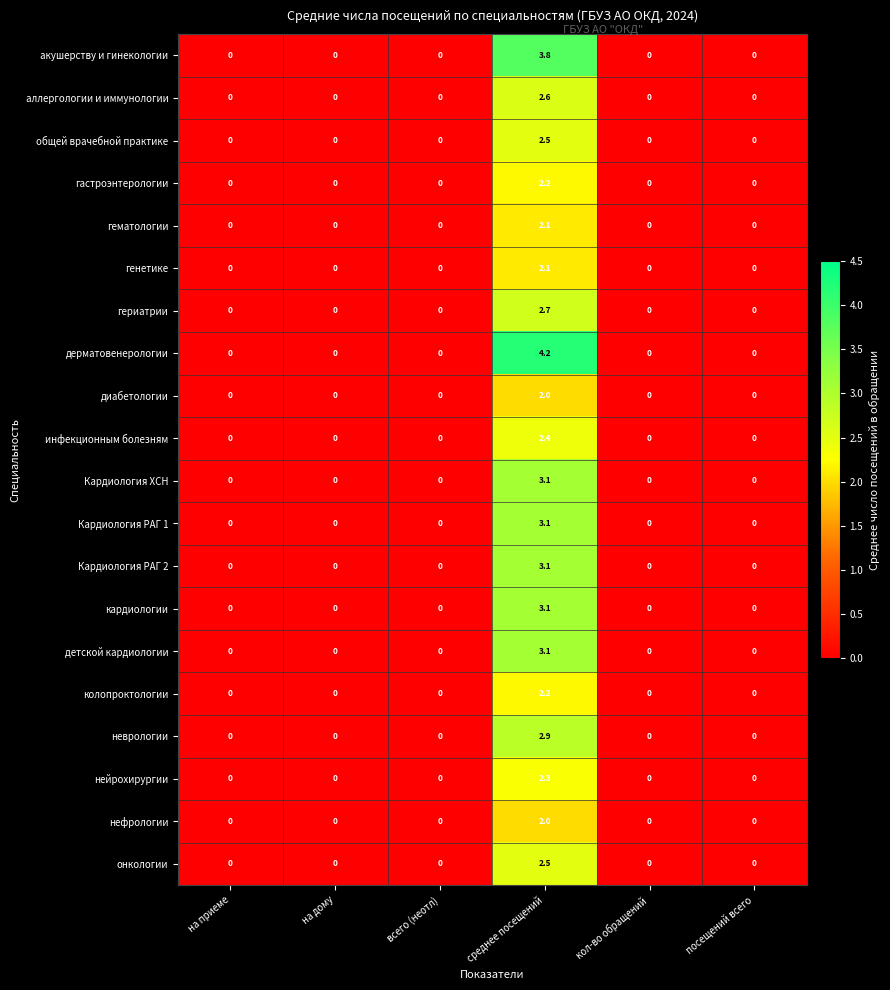

Is it true that генетике equals 0.0 at кол-во обращений?

True